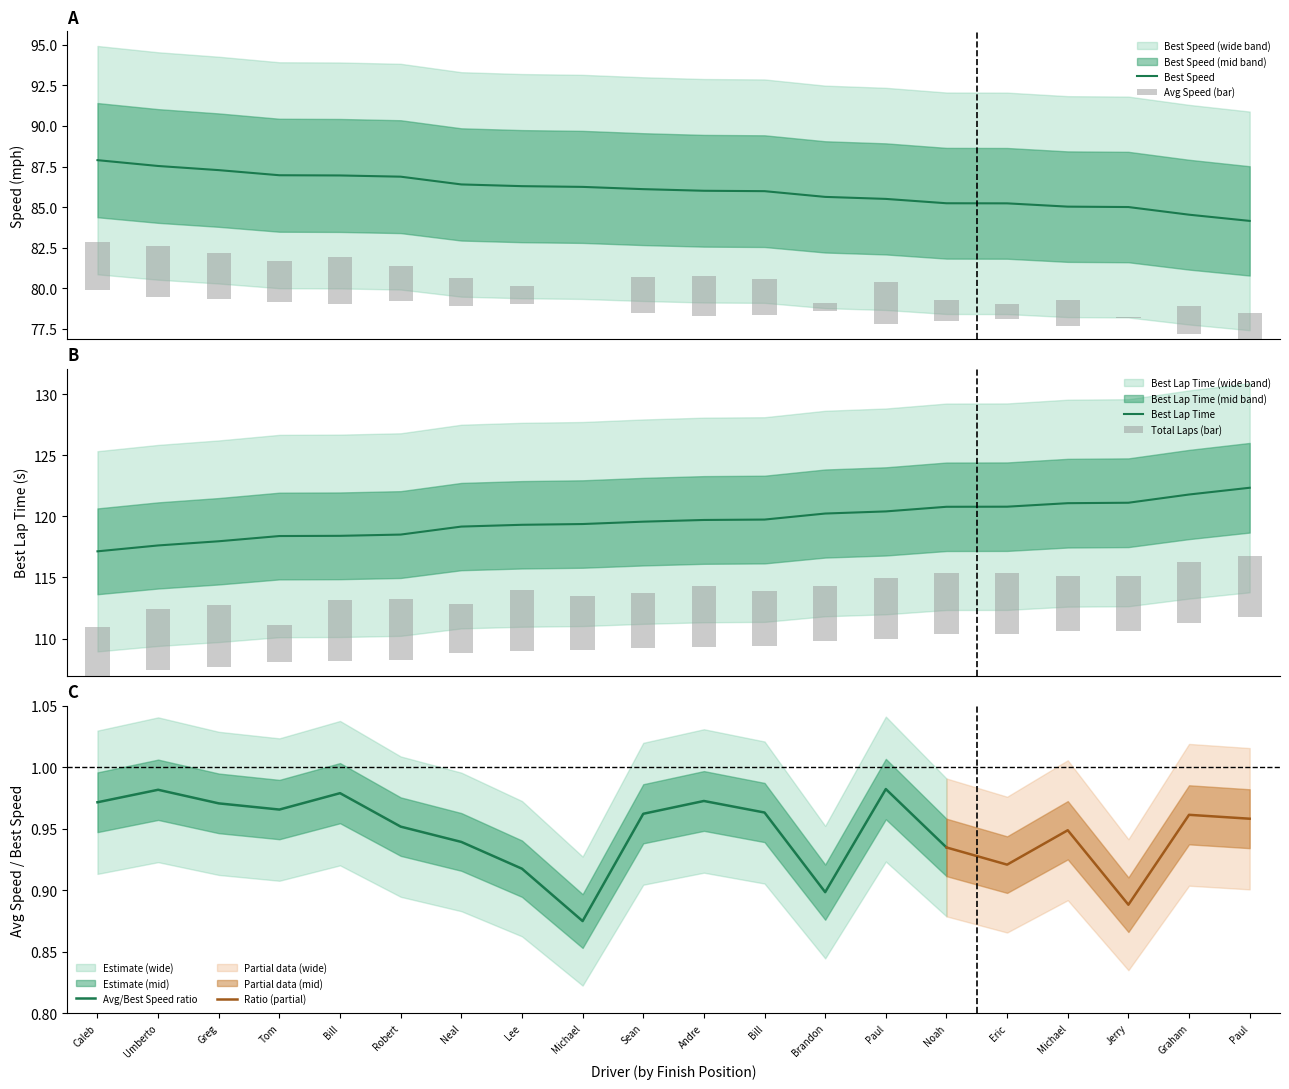

What is the difference between the second highest and second lowest values in the Best Lap time series?

4.2